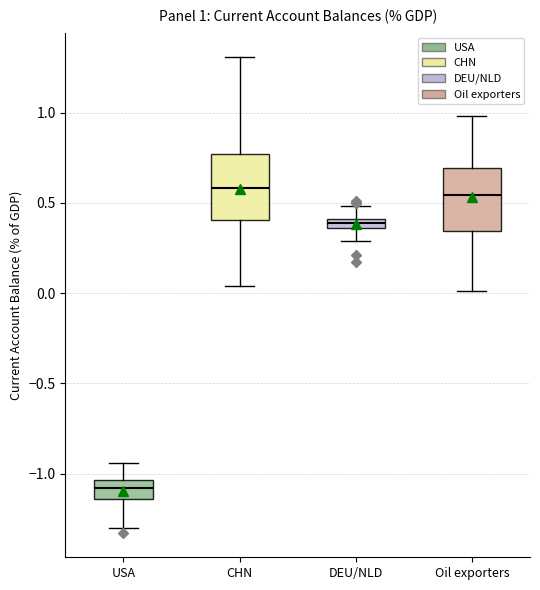

Which box has the lowest median line?

USA